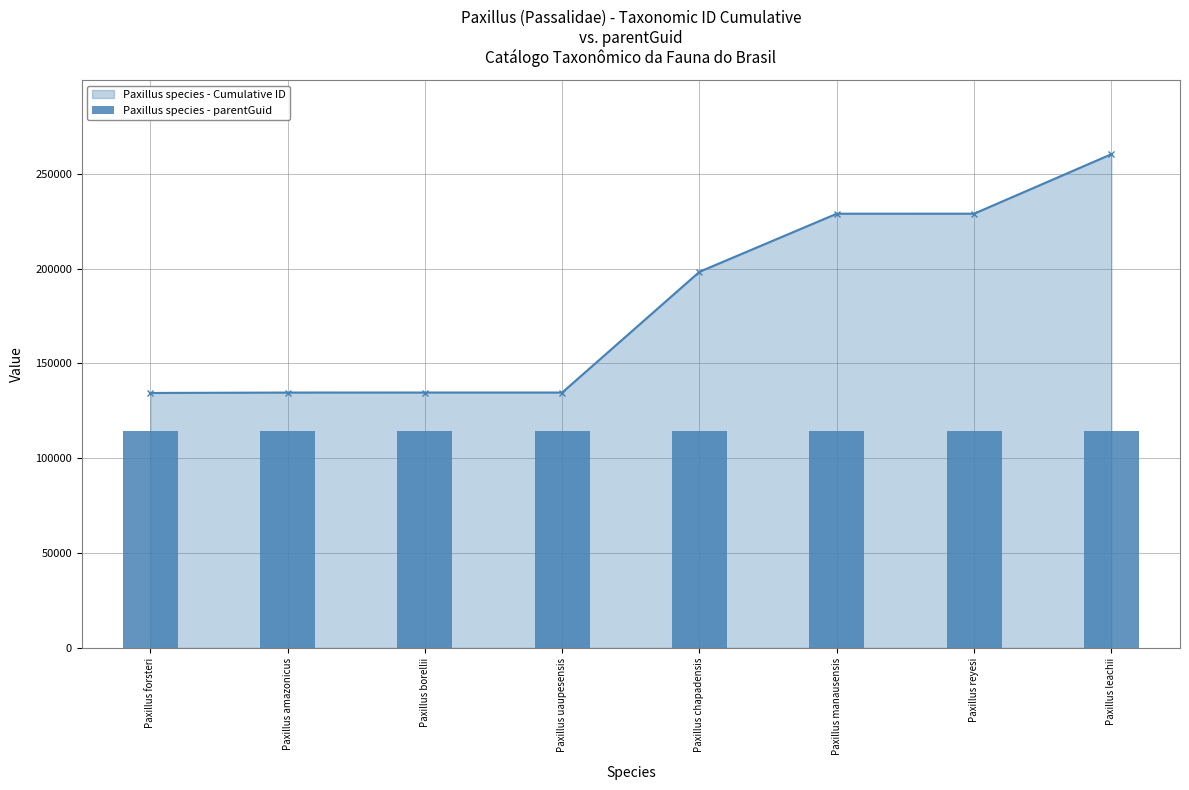

What is the minimum value shown in the chart?

134426